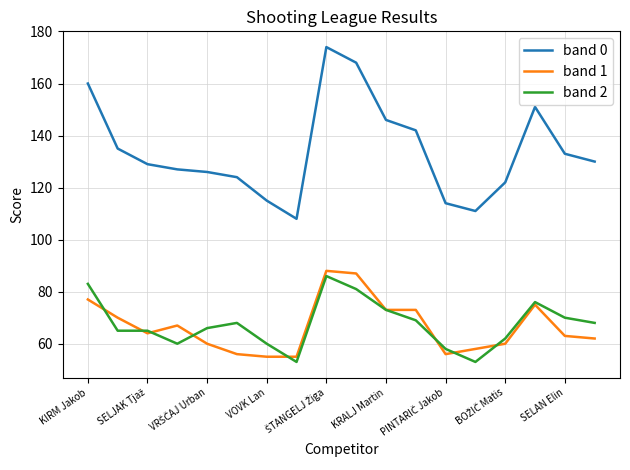

What are all the series names shown in the legend?

band 0, band 1, band 2